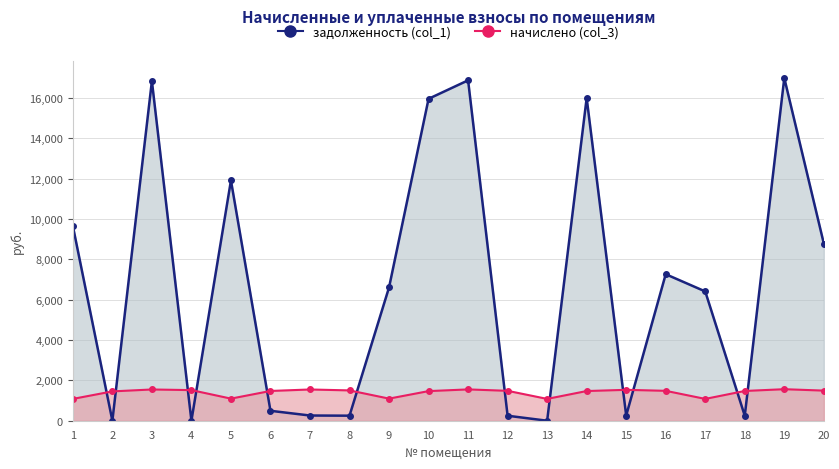

Does the chart have visible grid lines?

Yes